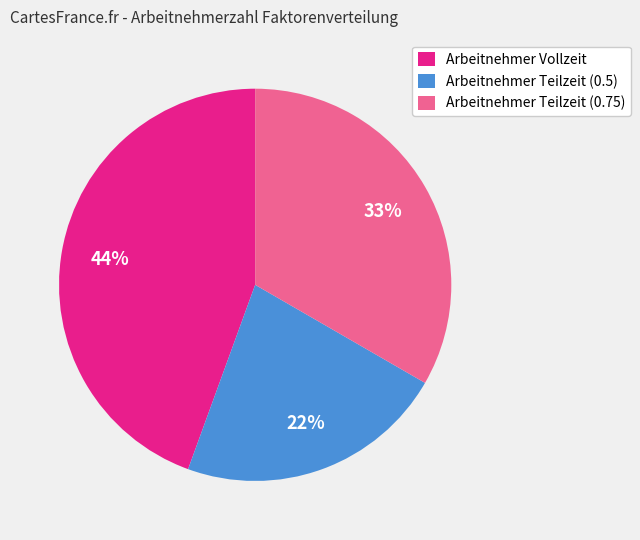

Combined, do Arbeitnehmer Teilzeit (0.75) and Arbeitnehmer Vollzeit account for over 50%?

Yes